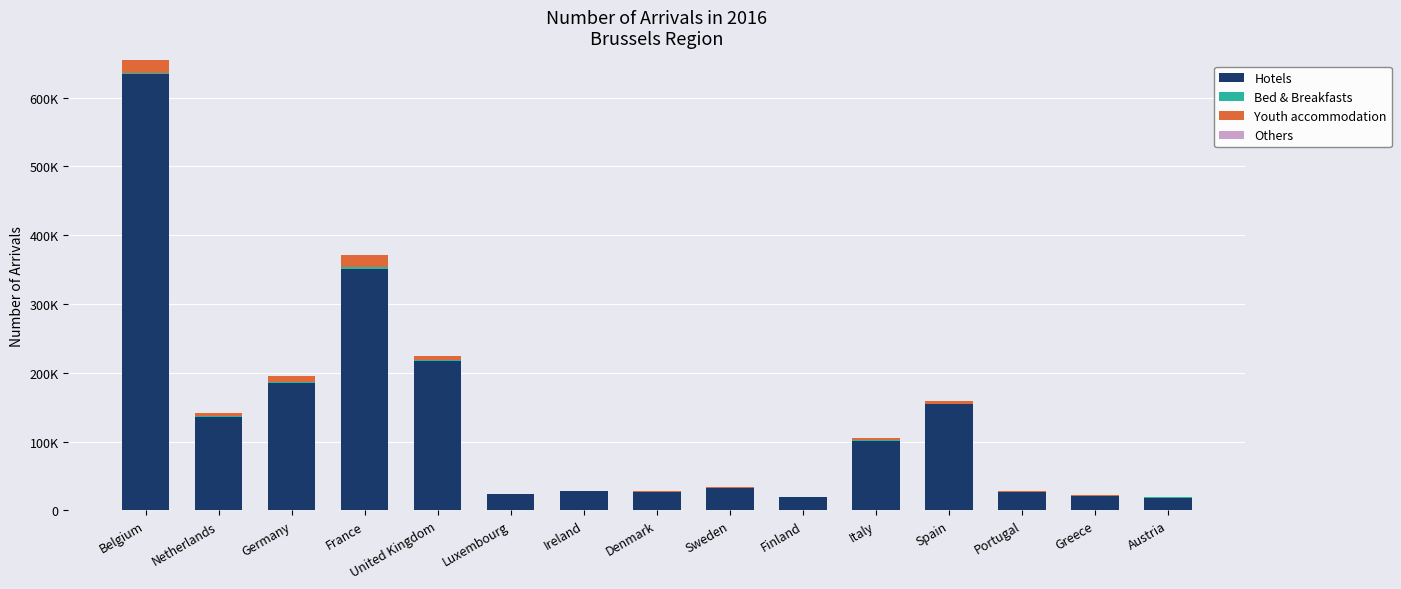

Are the bars grouped side by side (vs. stacked)?

No